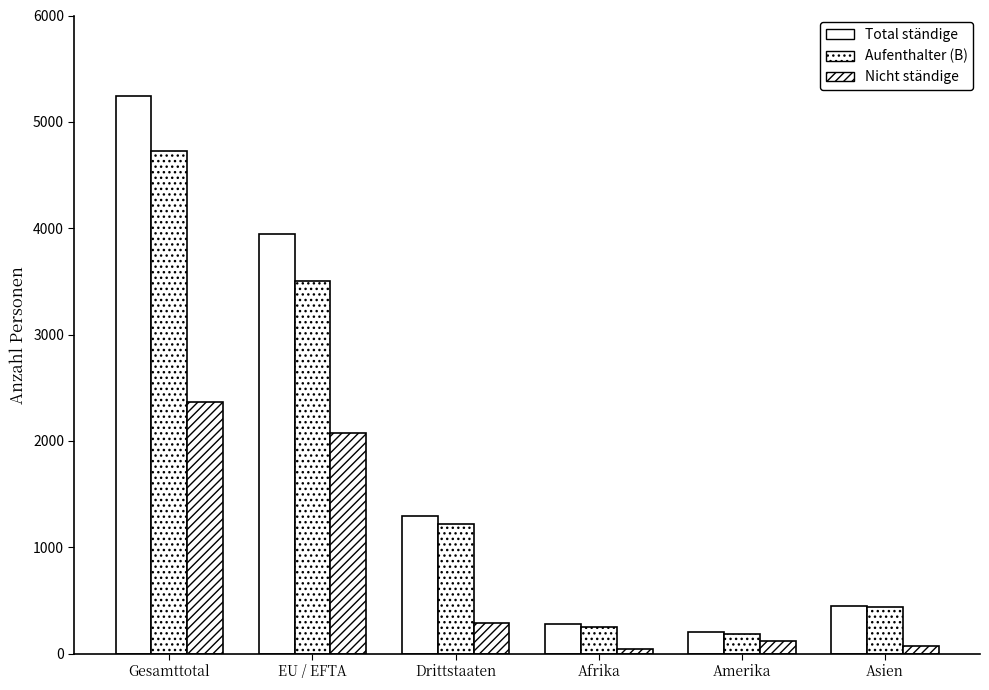

Are the bars grouped side by side (vs. stacked)?

Yes